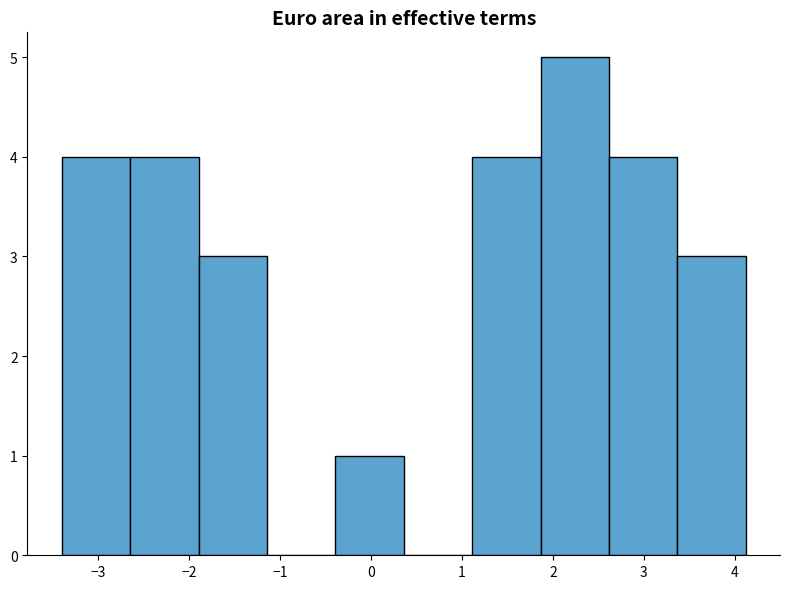

Reading left to right, transcribe this chart: for each bar, give the range it covers on the x-axis and its height. Neither the bar edges nor the heights are printed on the chart, so give them approximately, as read against the axes.

-3.4 to -2.6: 4
-2.6 to -1.9: 4
-1.9 to -1.1: 3
-1.1 to -0.4: 0
-0.4 to 0.4: 1
0.4 to 1.1: 0
1.1 to 1.9: 4
1.9 to 2.6: 5
2.6 to 3.4: 4
3.4 to 4.1: 3